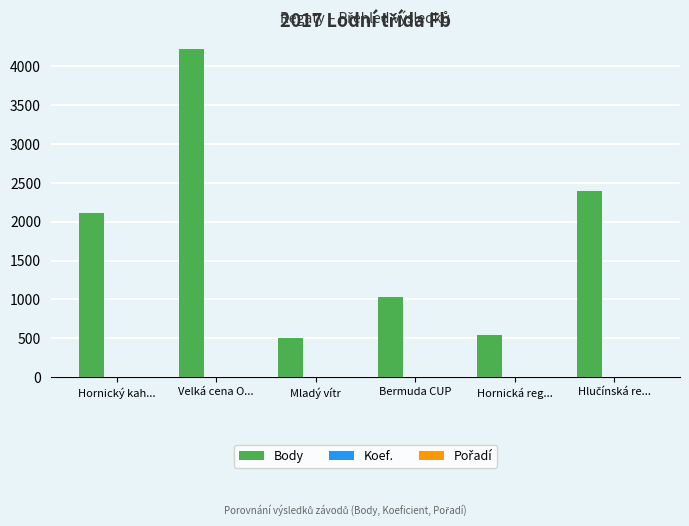

The value of Body at Mladý vítr is 794. True or false?

False